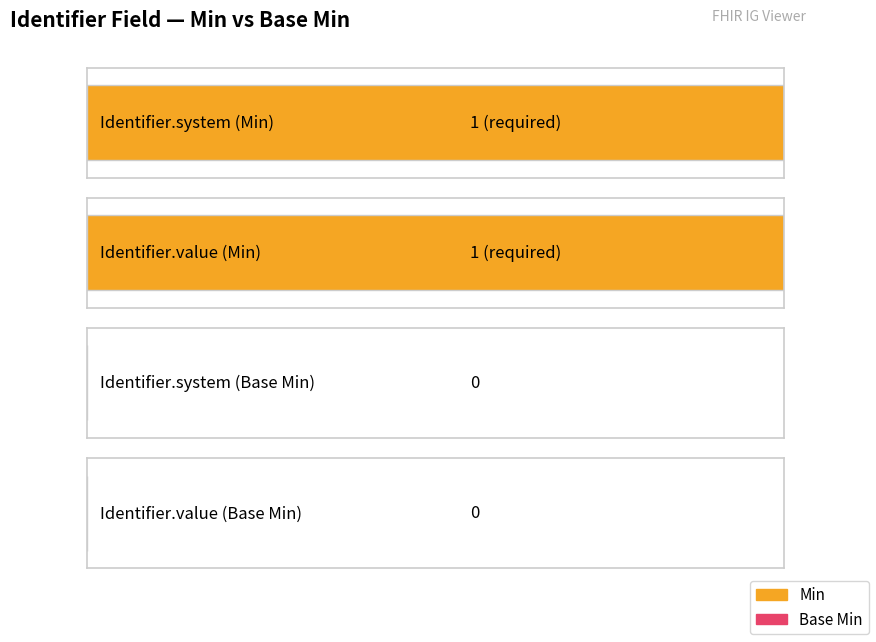

At how many categories does at least one series exceed 0?

2